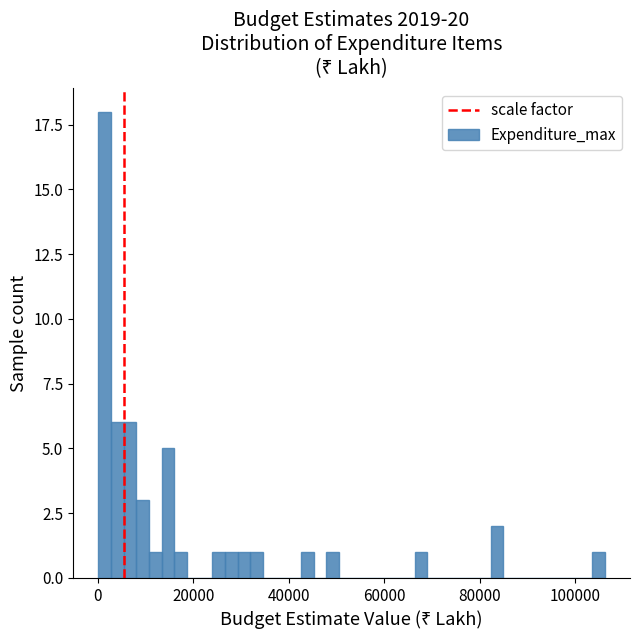

Read against the x-axis, roughly where is the centre of the tallest bar?

2000